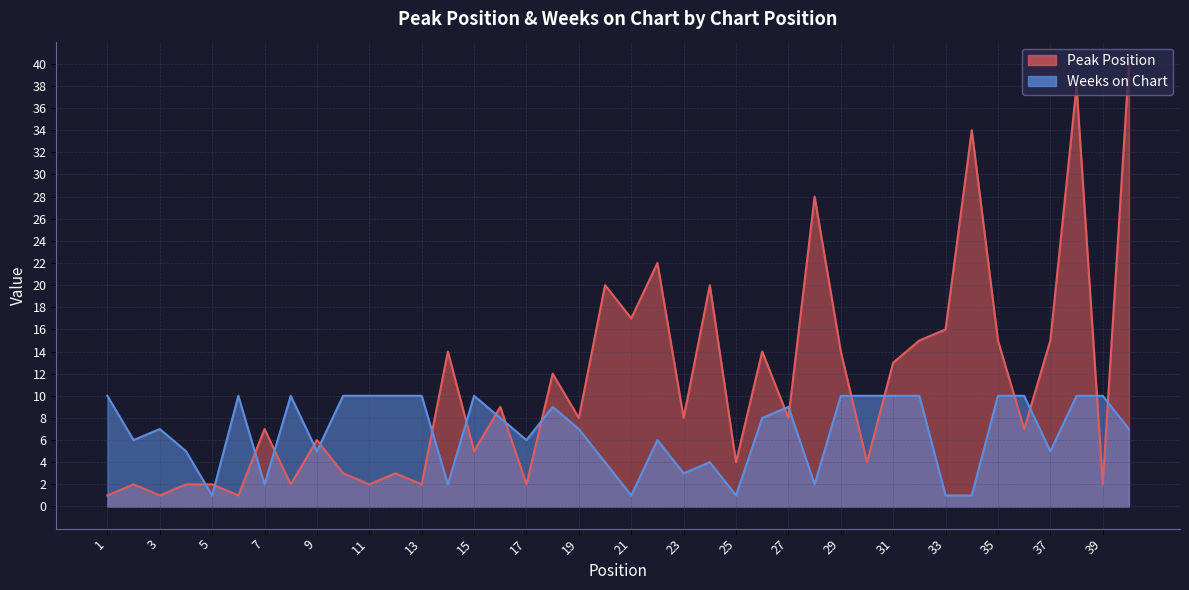

Is the value of Peak Position at 40 greater than the value of Weeks on Chart at 6?

Yes